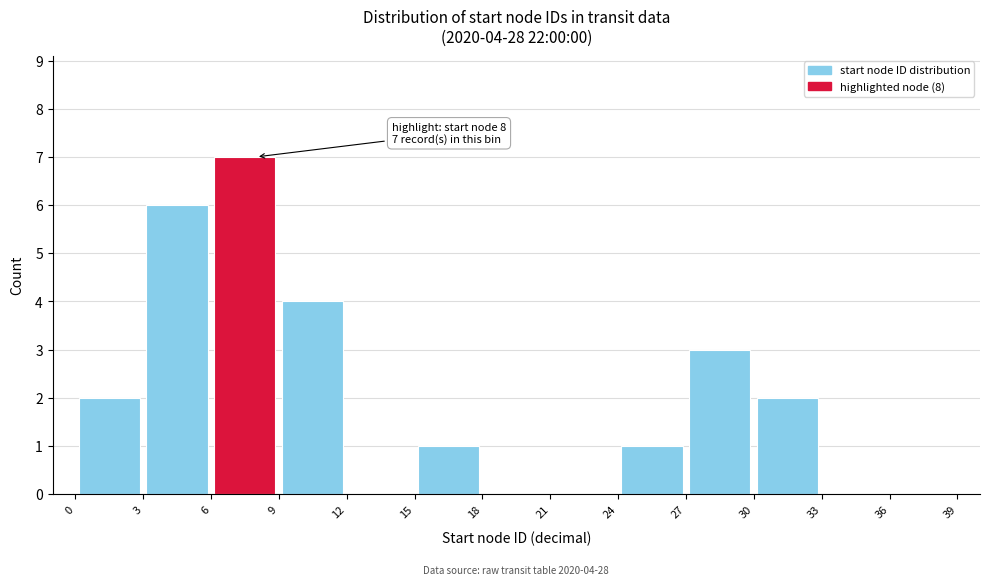

Which range on the x-axis has the tallest bar?

6 to 9